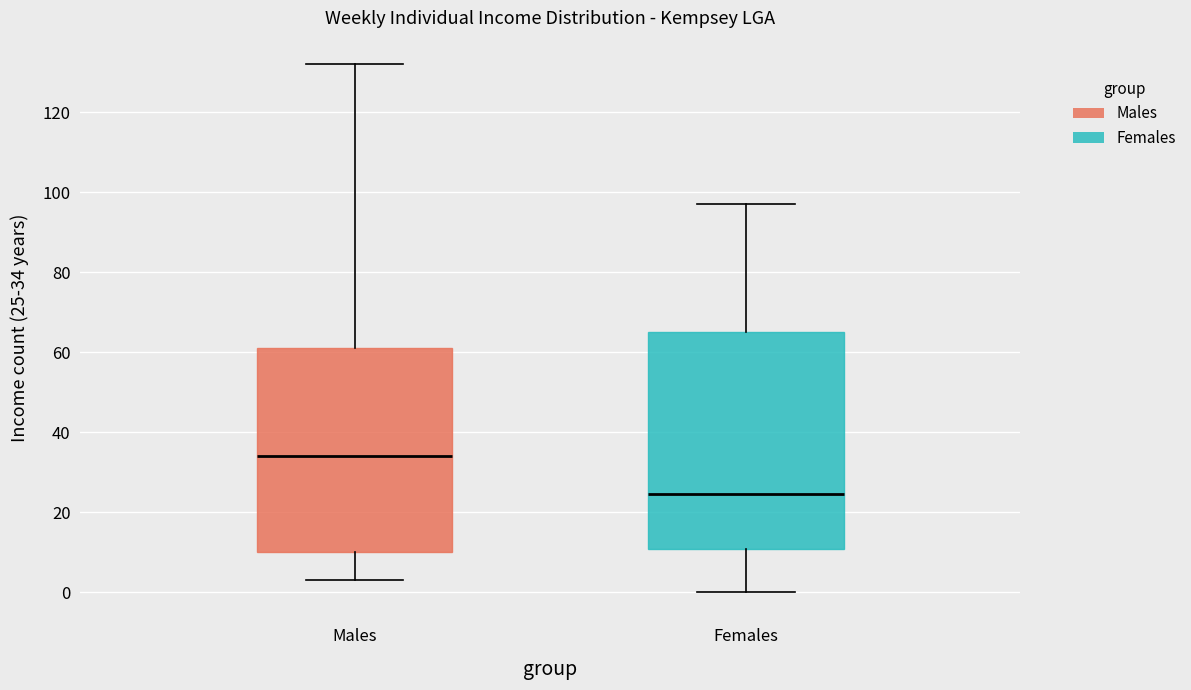

Where does the lower whisker of the box for Females end on the y-axis? The values are not printed on the chart, so give them approximately, as read against the axis.

0